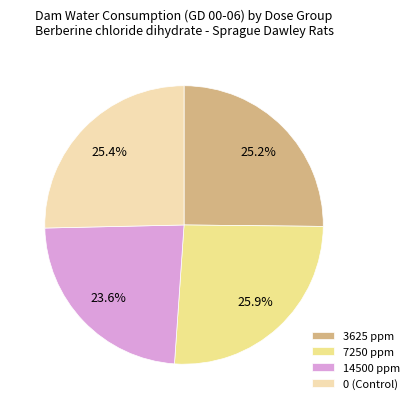

Which slice is the largest?

7250 ppm